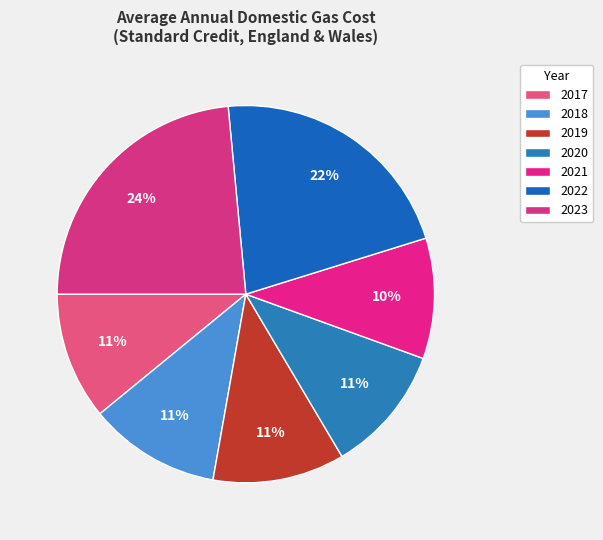

What is the largest slice in the pie chart?

2023